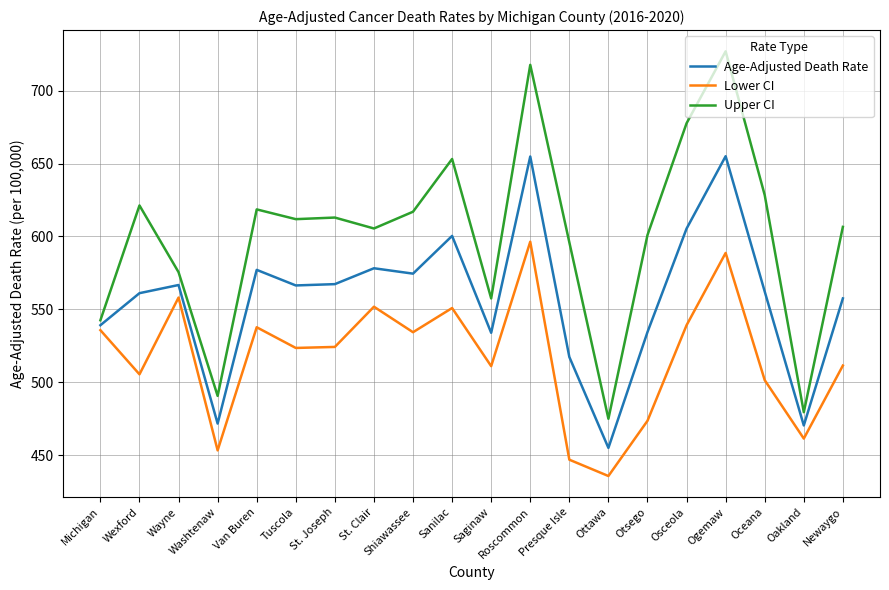

Is the value of Upper CI at Saginaw greater than the value of Lower CI at Wexford?

Yes